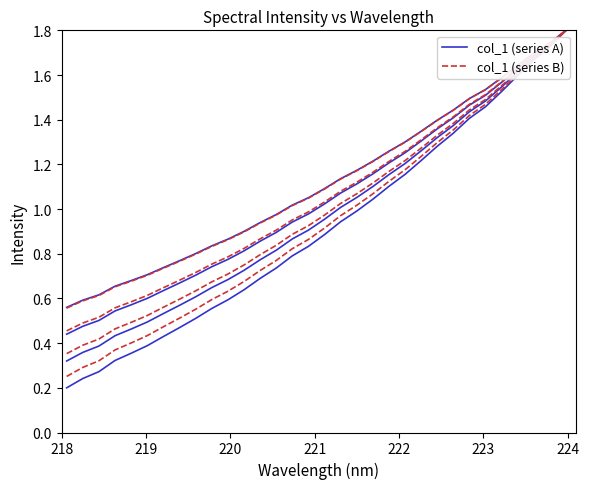

Rank the series by their maximum value, from lowest to highest.

col_1 (series A), col_1 (series B)